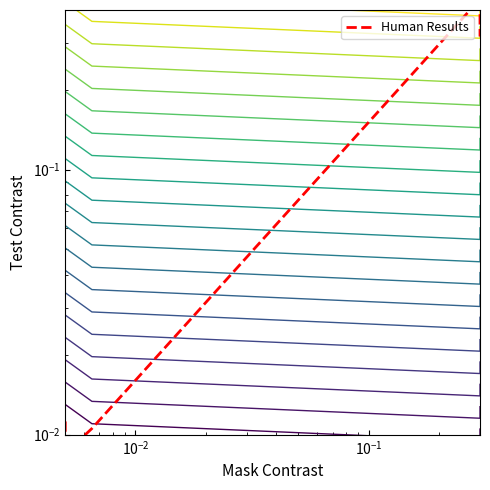

How many times do series_0 and Human Results cross each other?

1